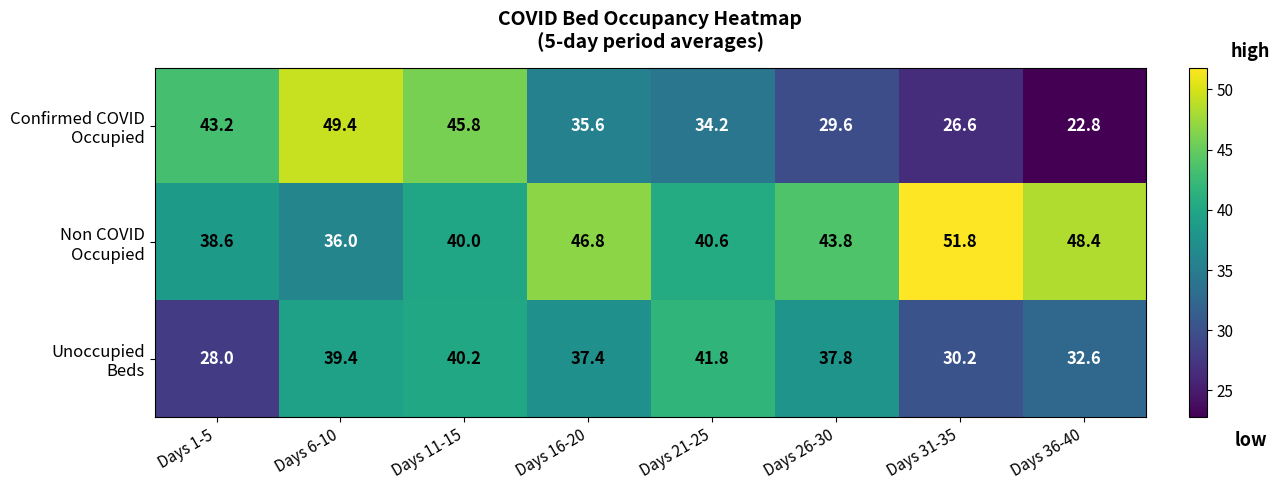

What is the minimum value shown in the chart?

22.8